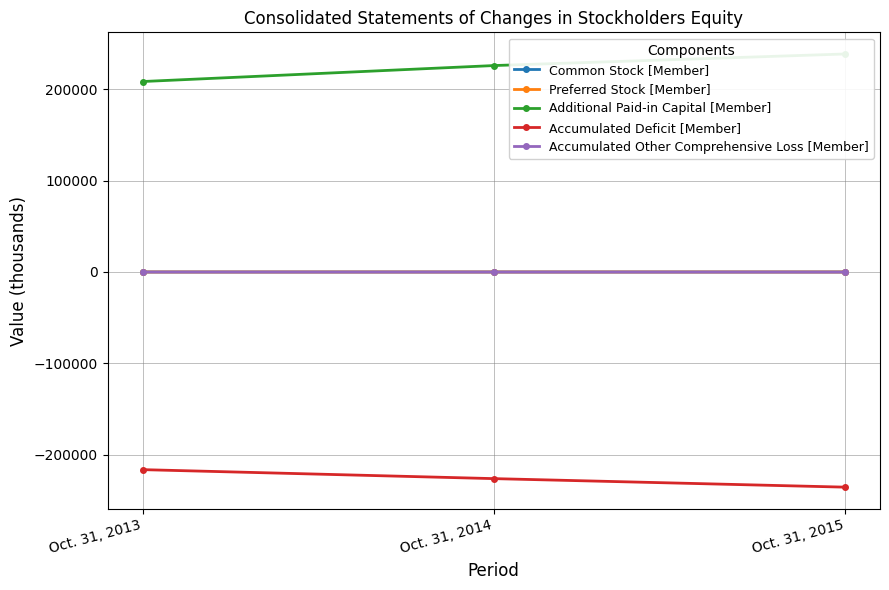

Which series has the largest range (max minus min)?

Additional Paid-in Capital [Member]